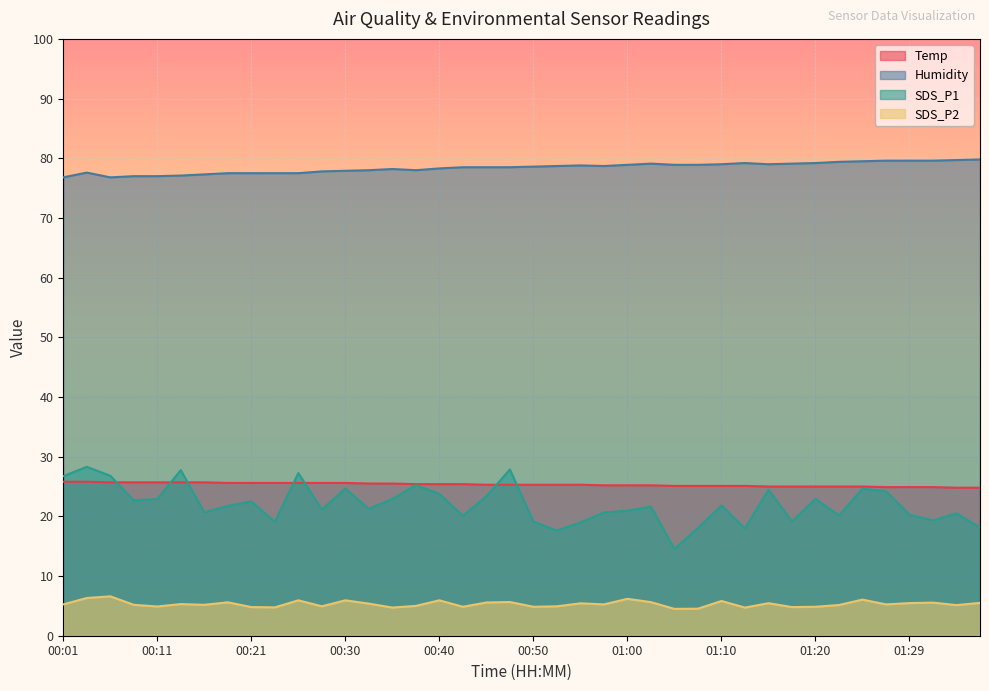

What is the greatest value displayed?

79.8